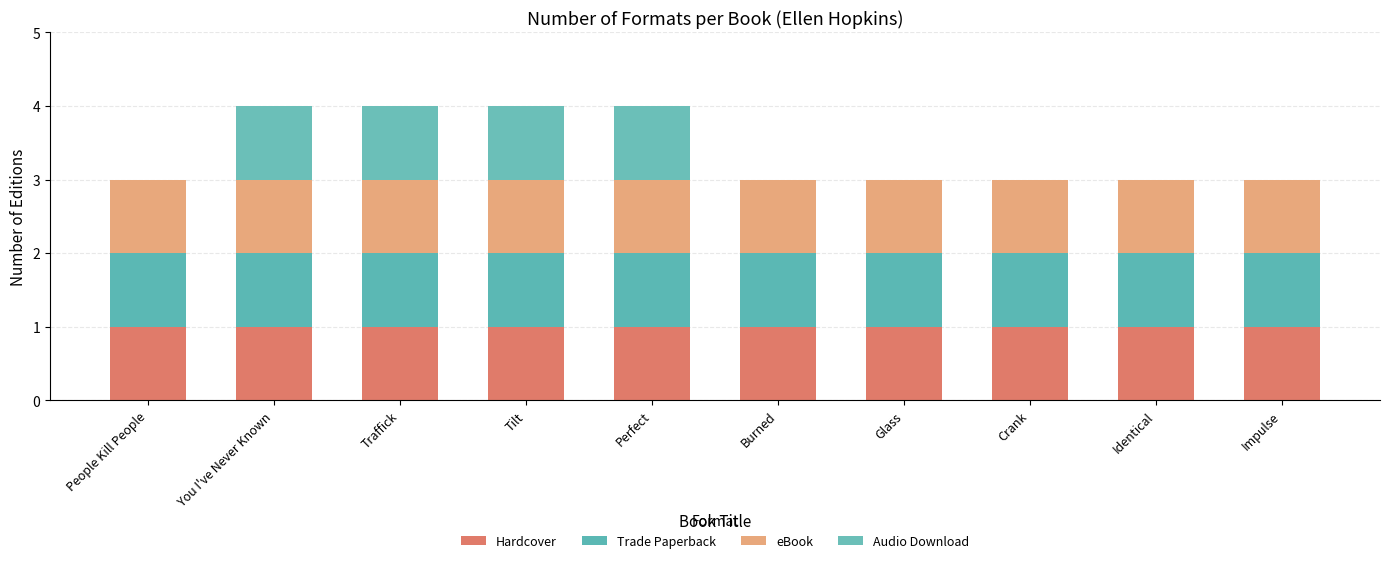

How many data points does each series have?

10